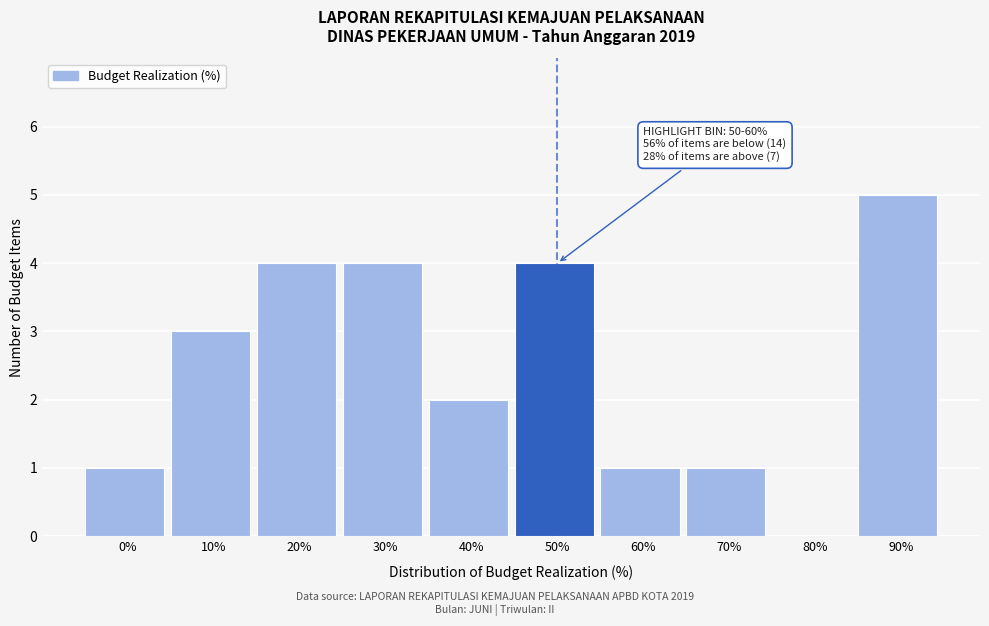

Reading left to right, transcribe all the data shown in this chart.

0%=1	10%=3	20%=4	30%=4	40%=2	50%=4	60%=1	70%=1	80%=0	90%=5